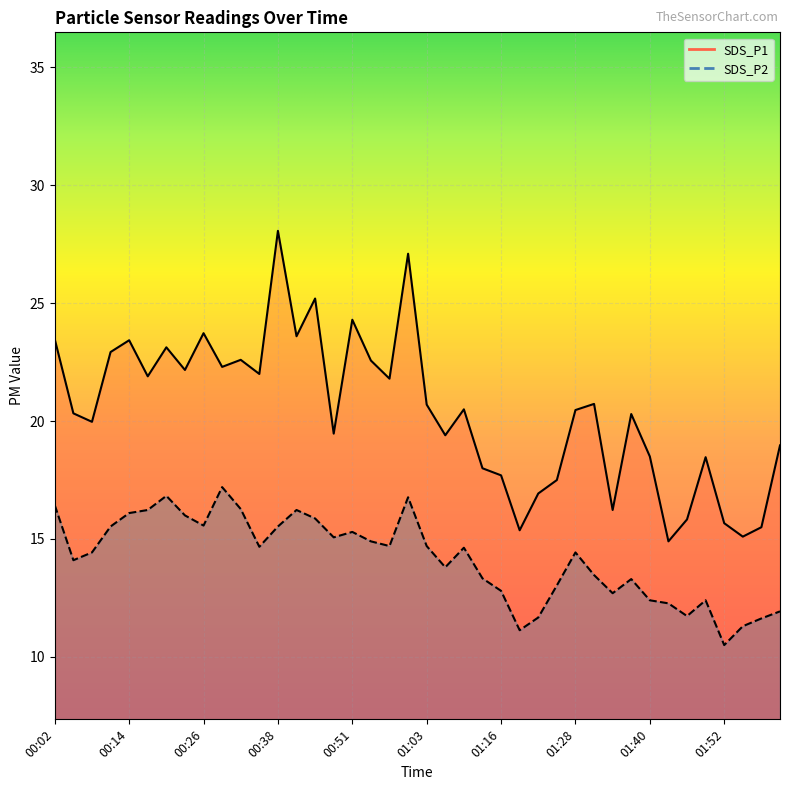

What is the label of the 30th point from the left?

01:31